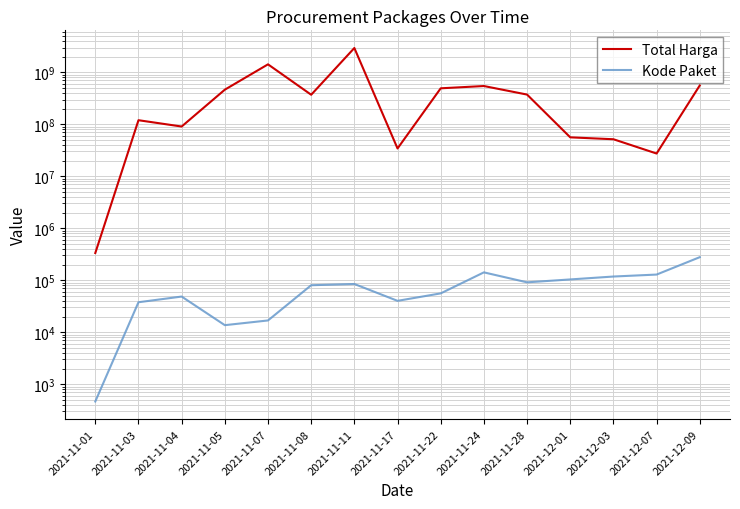

Rank the series at 2021-11-22 from lowest to highest value.

Kode Paket, Total Harga